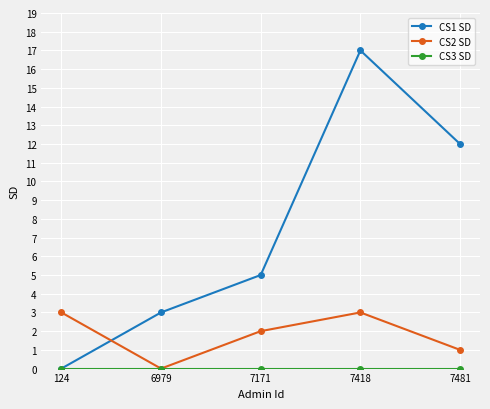

True or false: CS2 SD has a value of 0 at 6979.

True